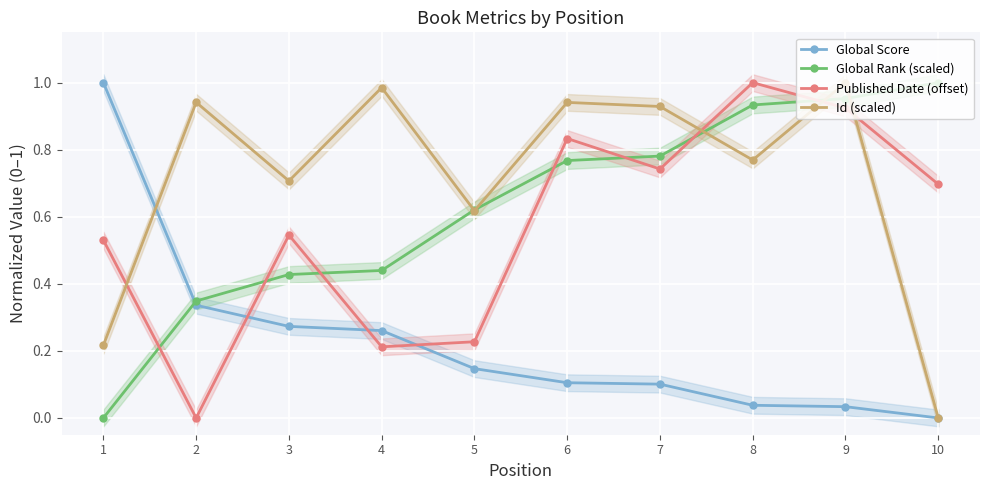

What is the approximate value of Published Date (offset) at 10?

0.7